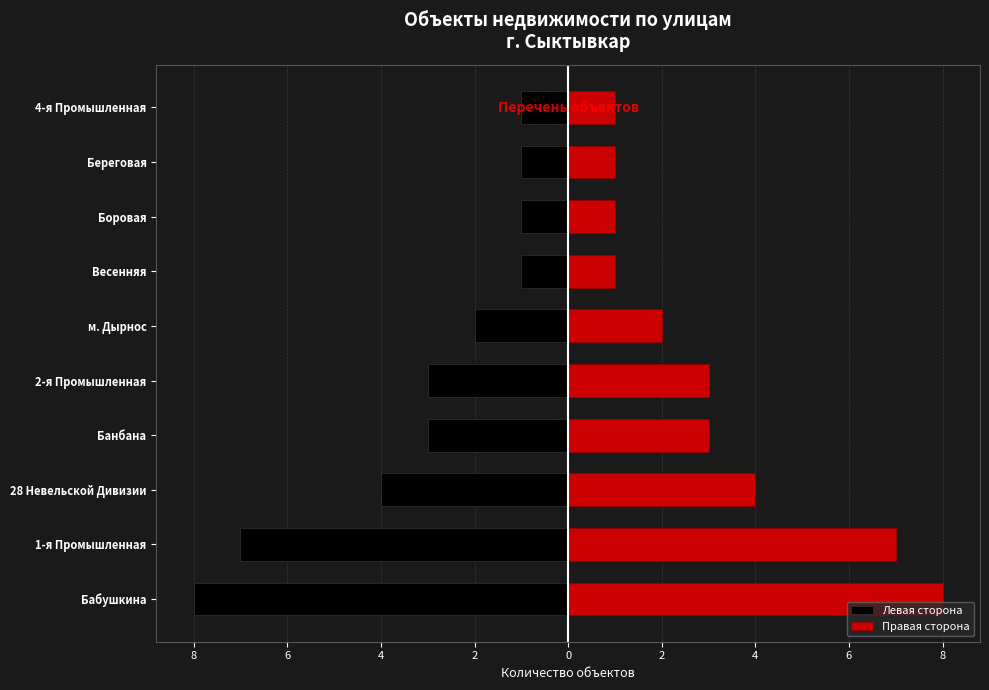

At 4-я Промышленная, list the series in order from largest to smallest.

Правая сторона, Левая сторона